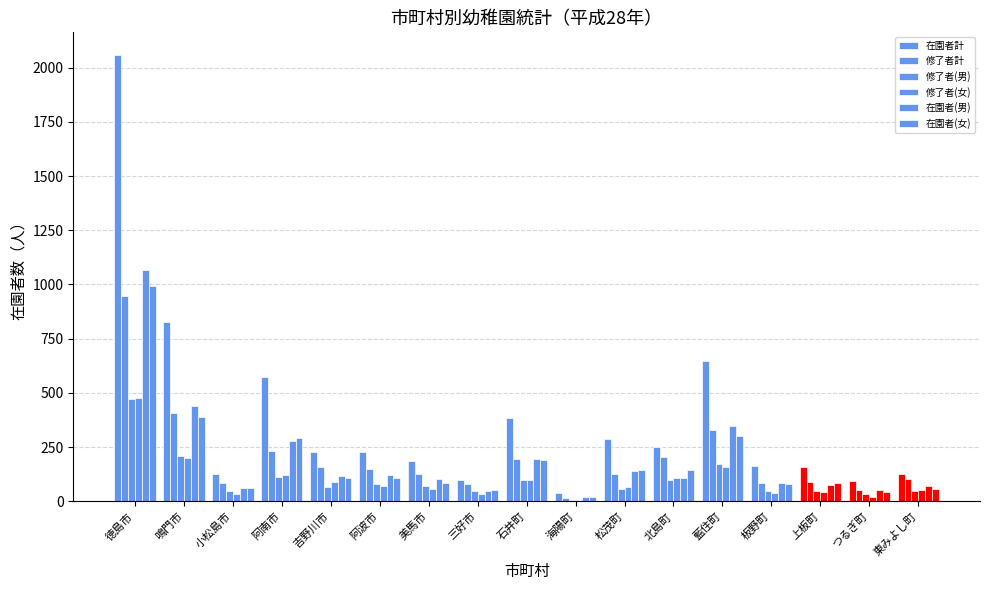

What is the spread (max minus min) of values at 上板町?

117